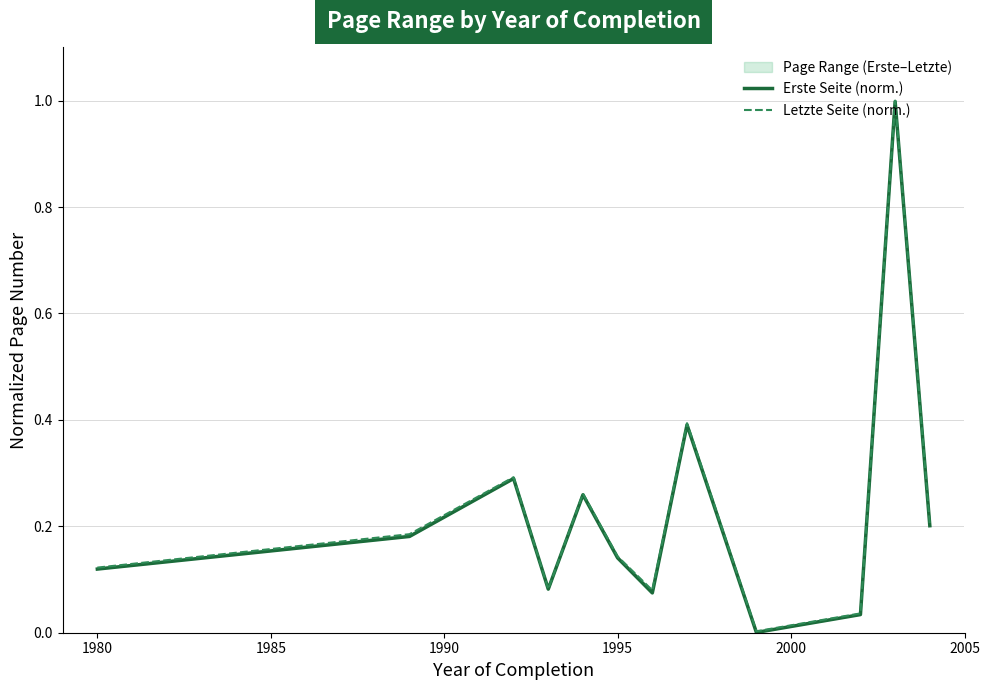

True or false: Letzte Seite (norm.) and Erste Seite (norm.) cross at least once.

False